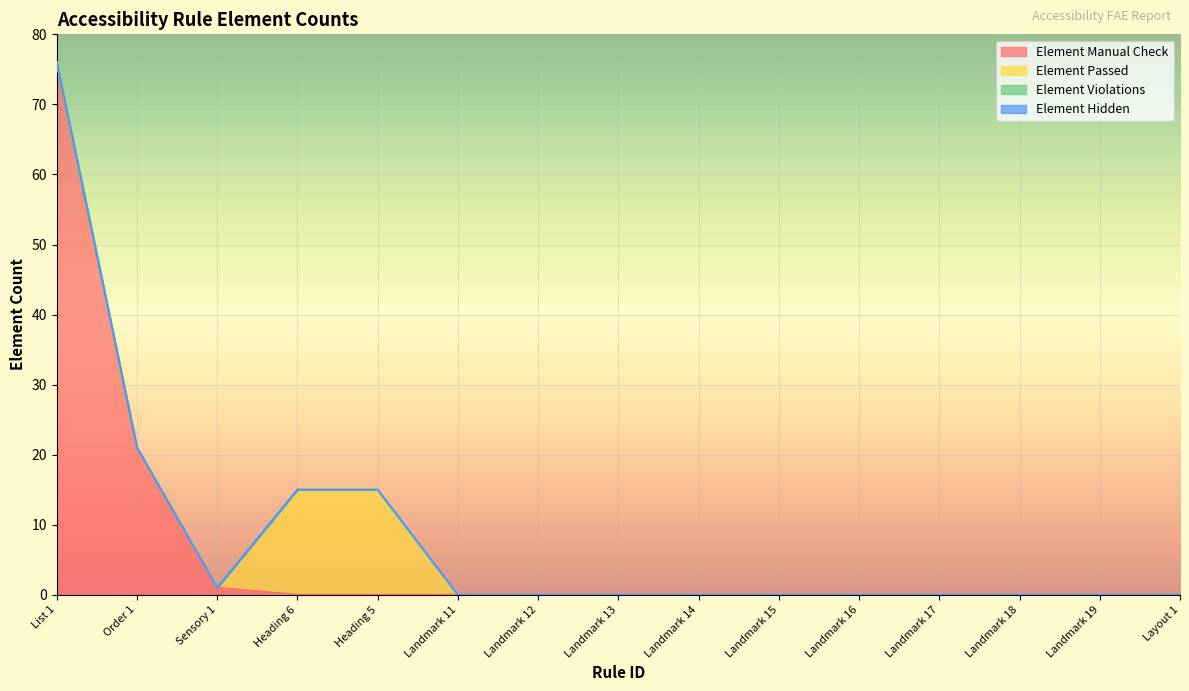

How many data points does each series have?

15